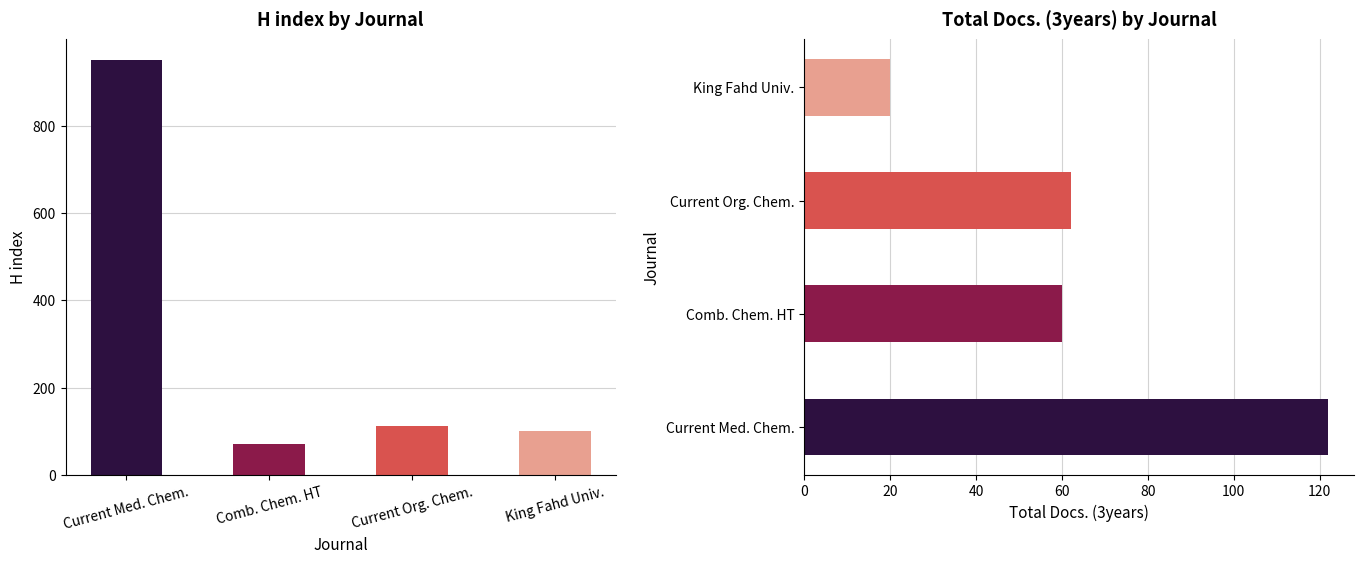

How many data points in H index are above 112?

1